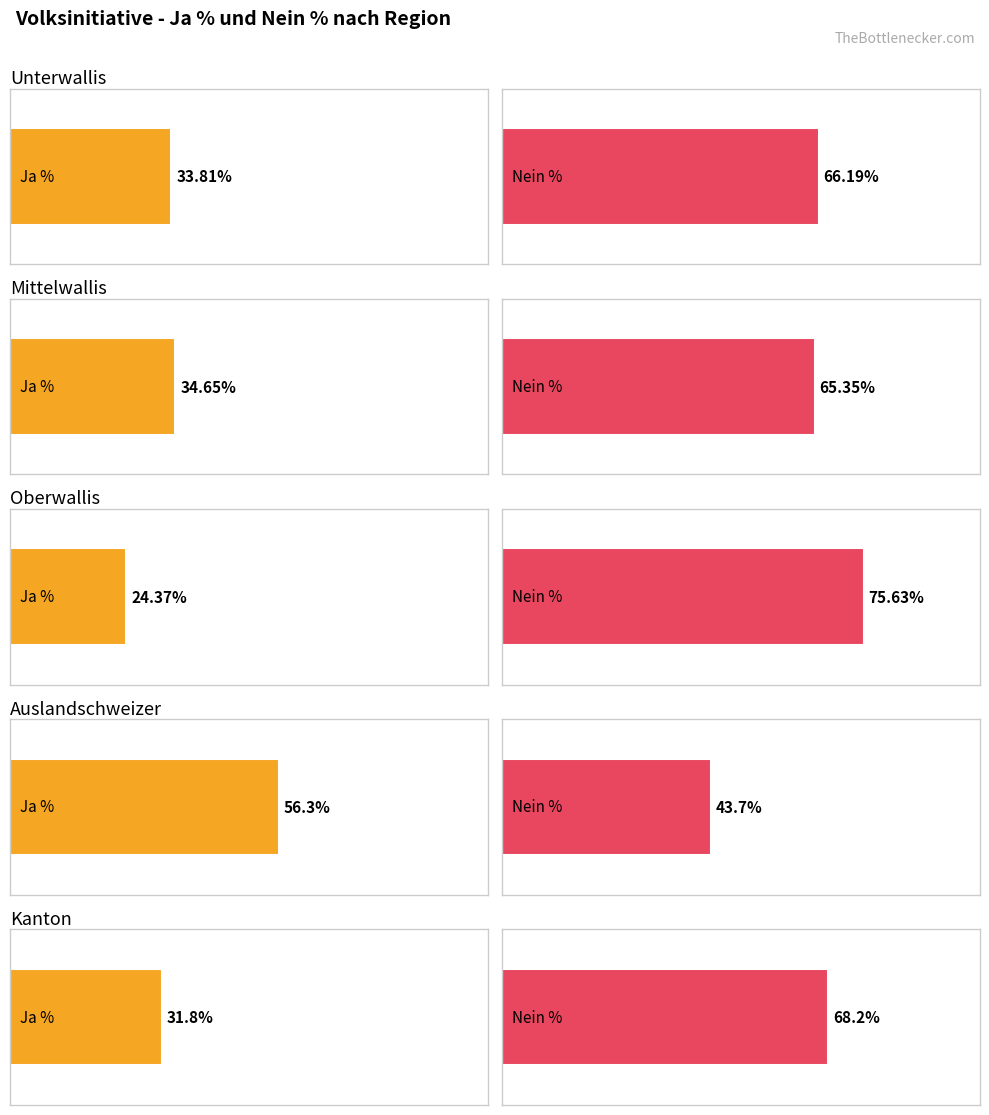

At Unterwallis, list the series in order from largest to smallest.

Nein %, Ja %